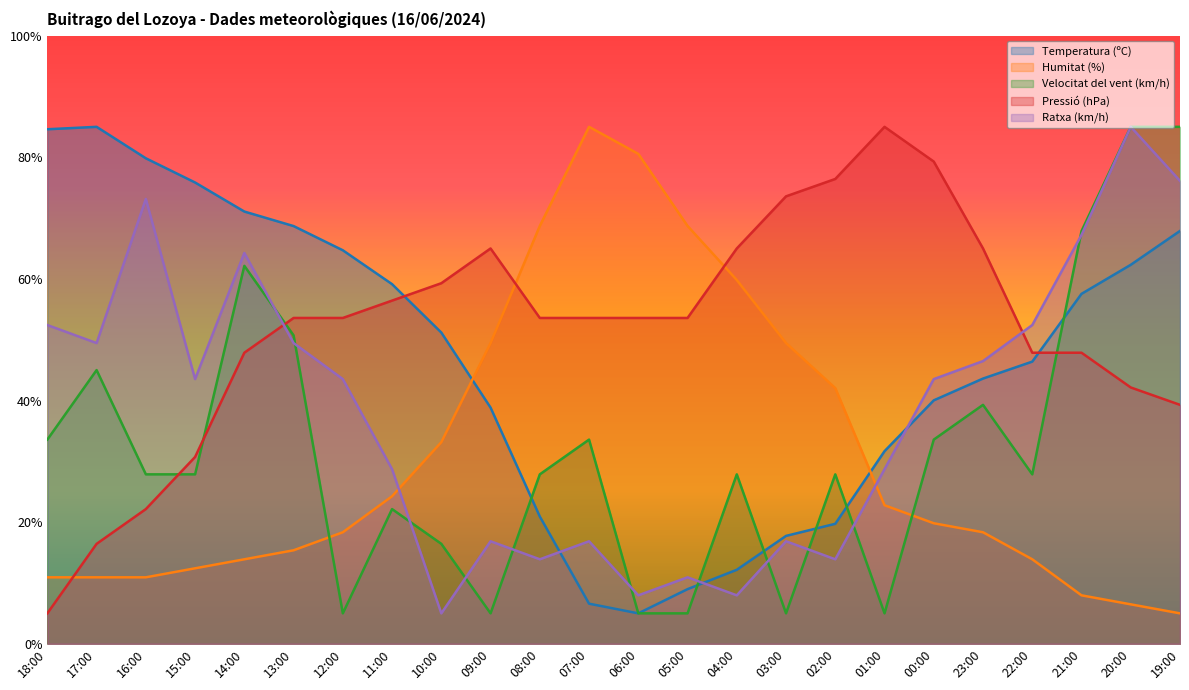

True or false: Humitat (%) has a value of 13.9 at 22:00.

True